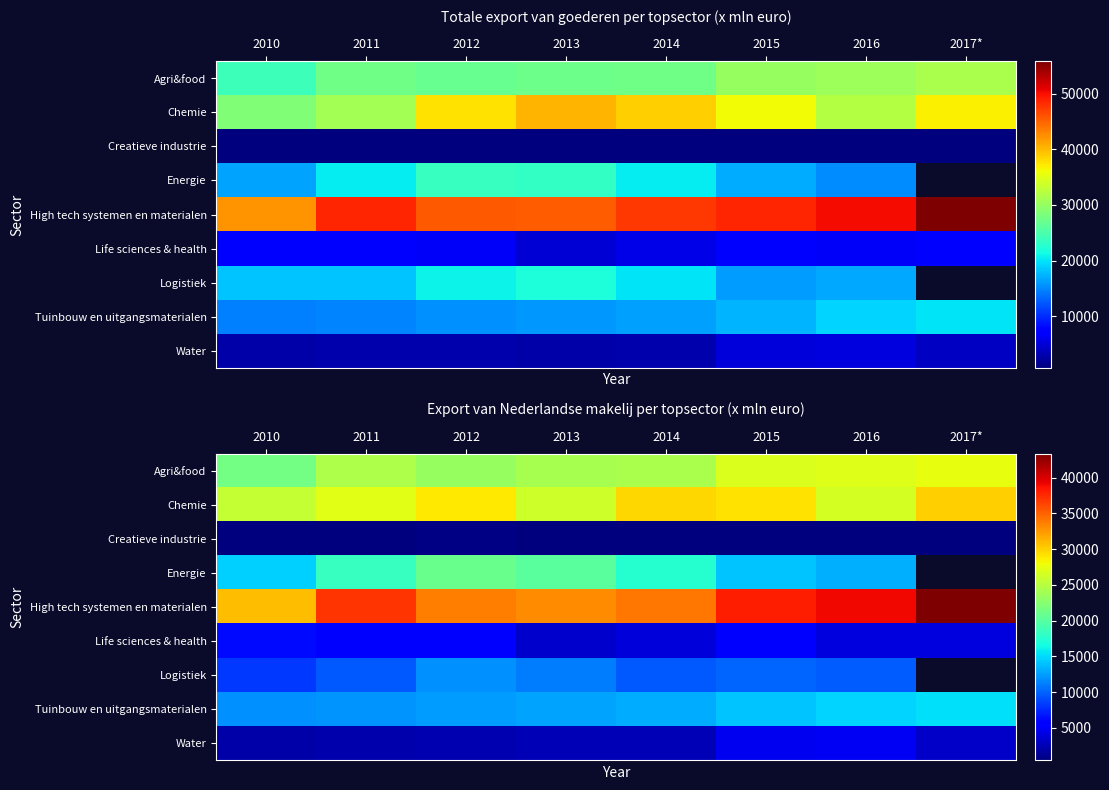

Rank the series by their maximum value, from highest to lowest.

High tech systemen en materialen, Chemie, Agri&food, Energie, Tuinbouw en uitgangsmaterialen, Logistiek, Life sciences & health, Water, Creatieve industrie